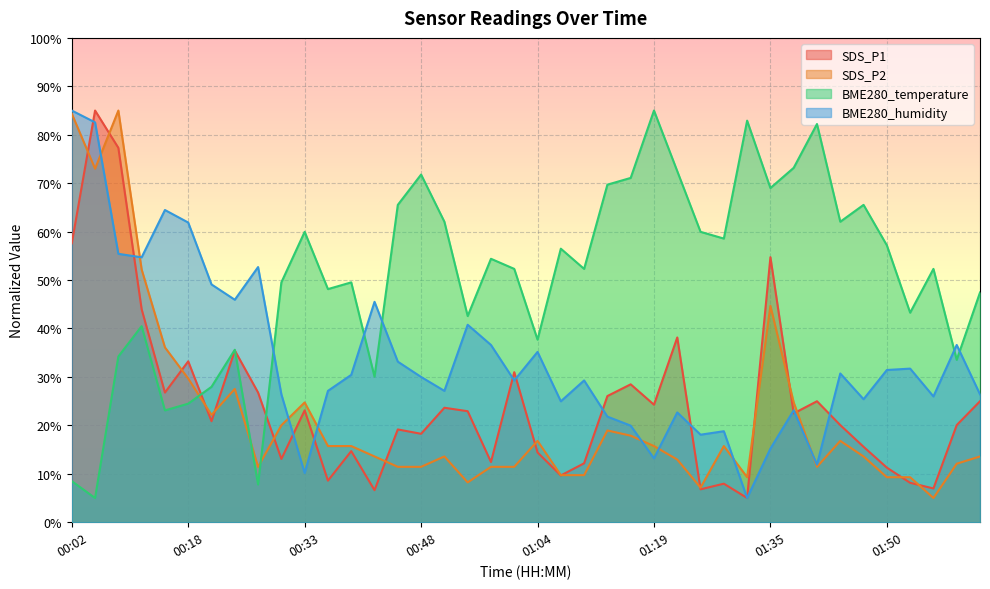

What is the label of the 10th point from the left?

00:30